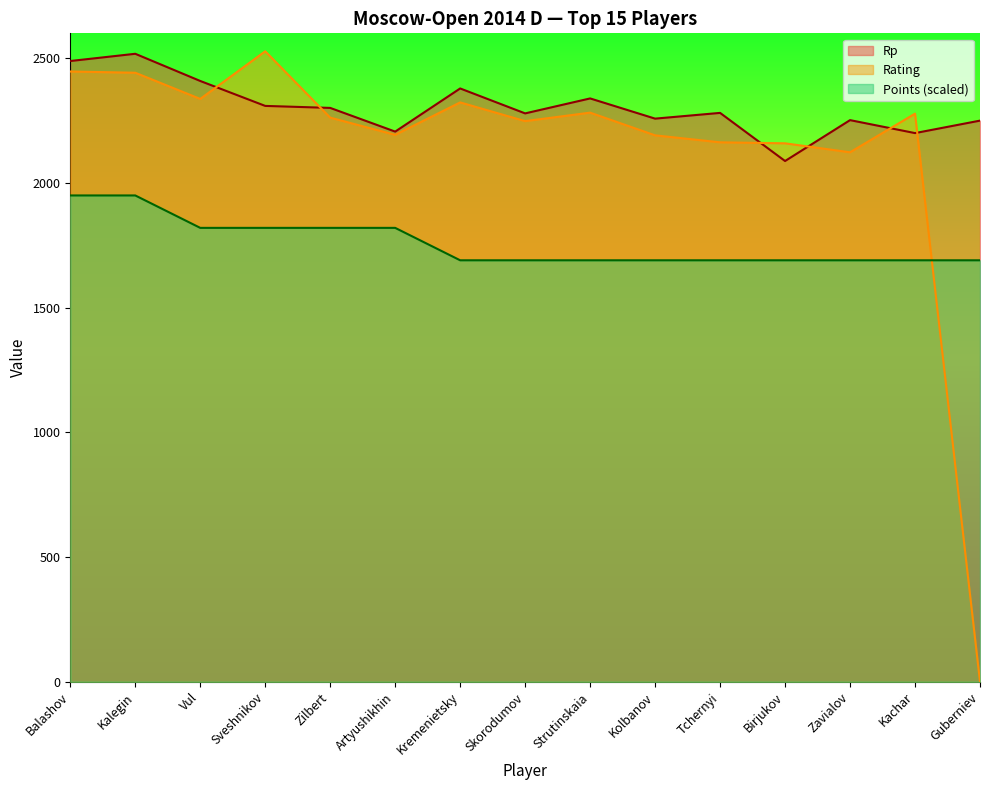

What is the minimum value for Rp?

2088.0